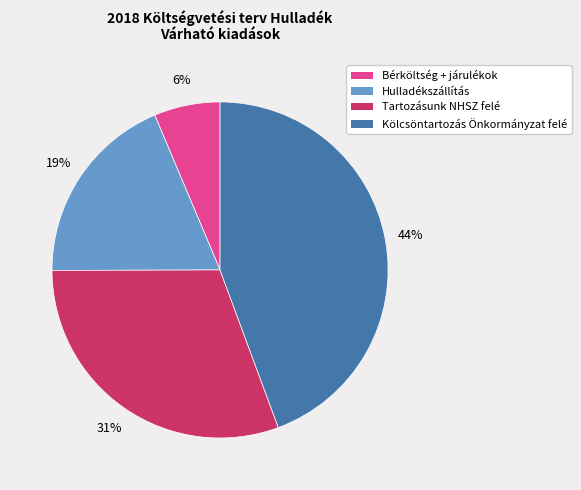

Does Tartozásunk NHSZ felé account for over 50% of the chart?

No